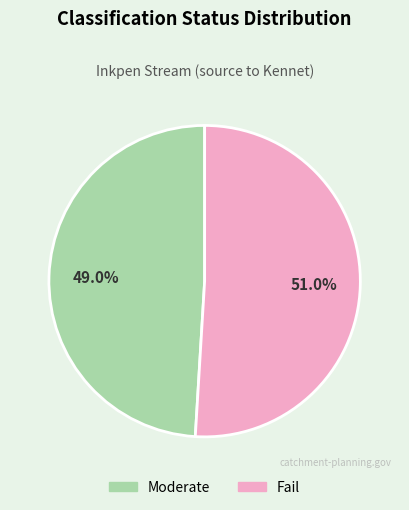

The Fail slice represents 62% of the pie. True or false?

False